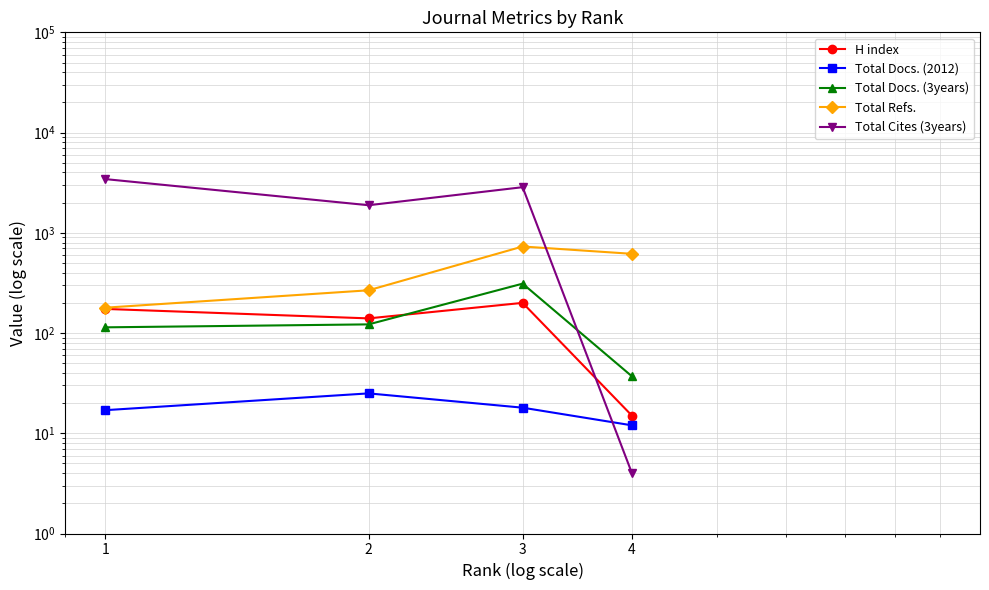

Does the chart have visible grid lines?

Yes